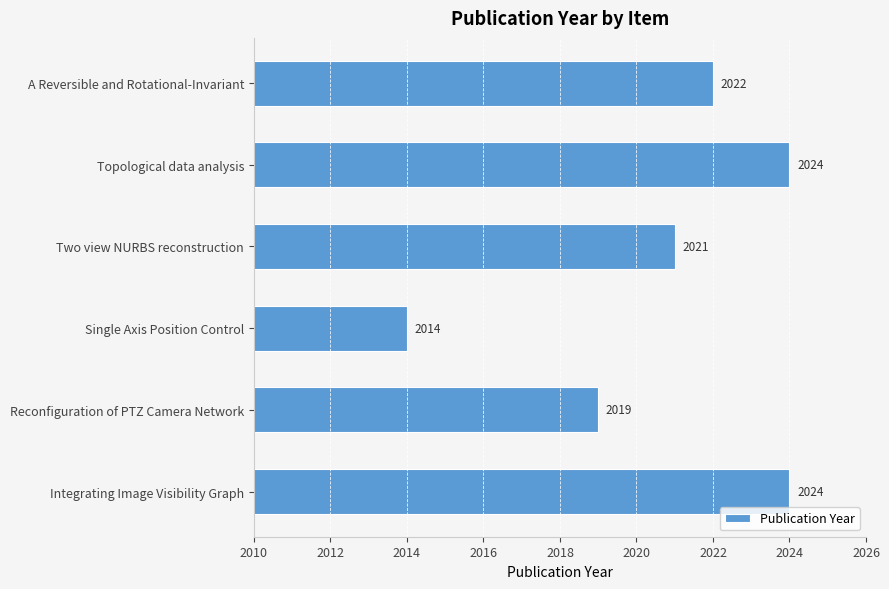

What is the difference between the maximum and second lowest values?

5